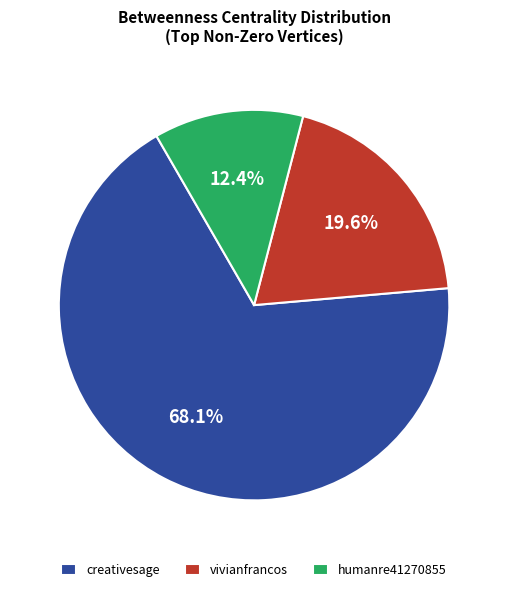

Which has a higher value, creativesage or vivianfrancos?

creativesage